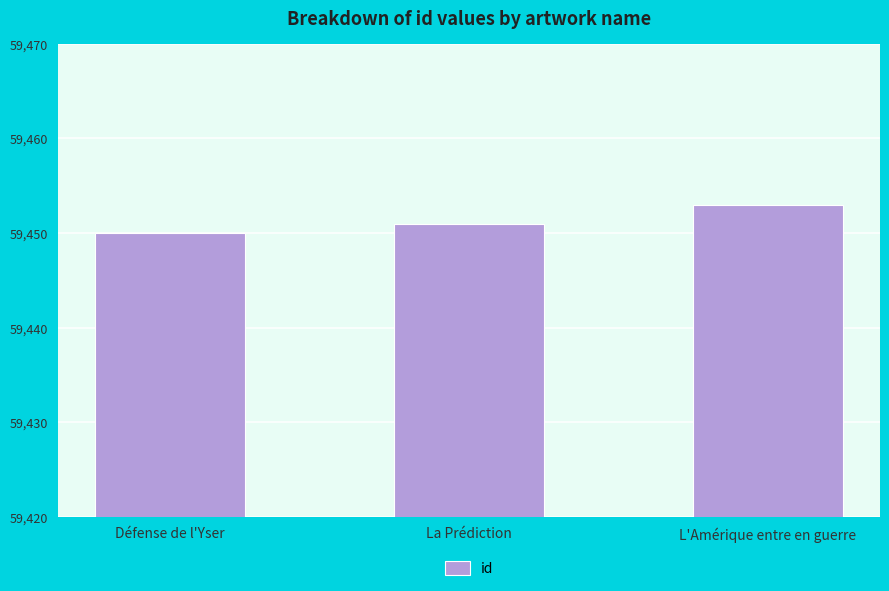

Reading right to left, list all the values displayed in this chart.

L'Amérique entre en guerre=59453	La Prédiction=59451	Défense de l'Yser=59450